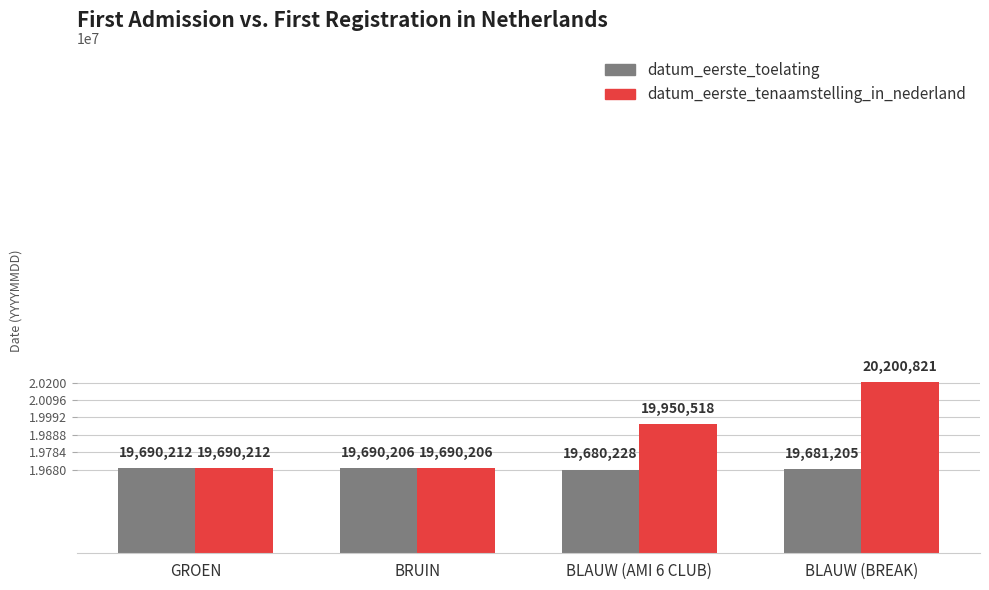

At which label does datum_eerste_toelating first exceed 19690206?

GROEN